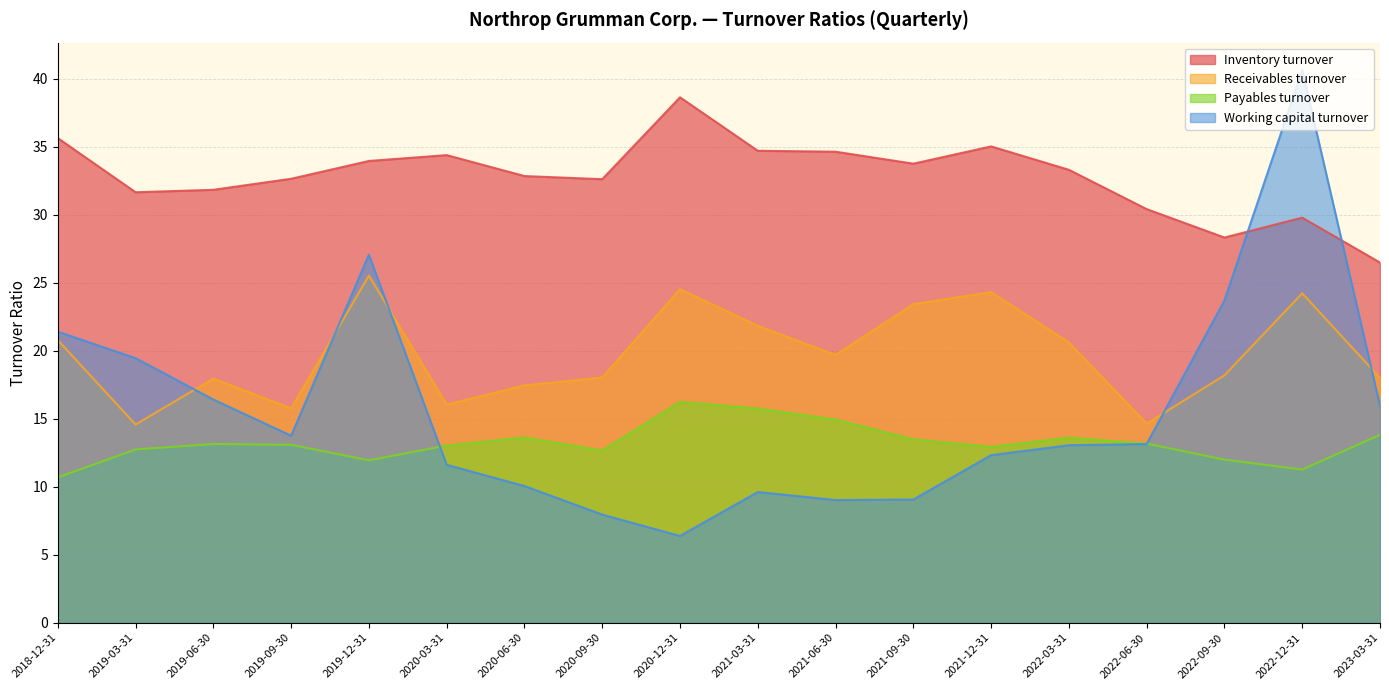

At which label is Receivables turnover closest to 20?

2021-06-30